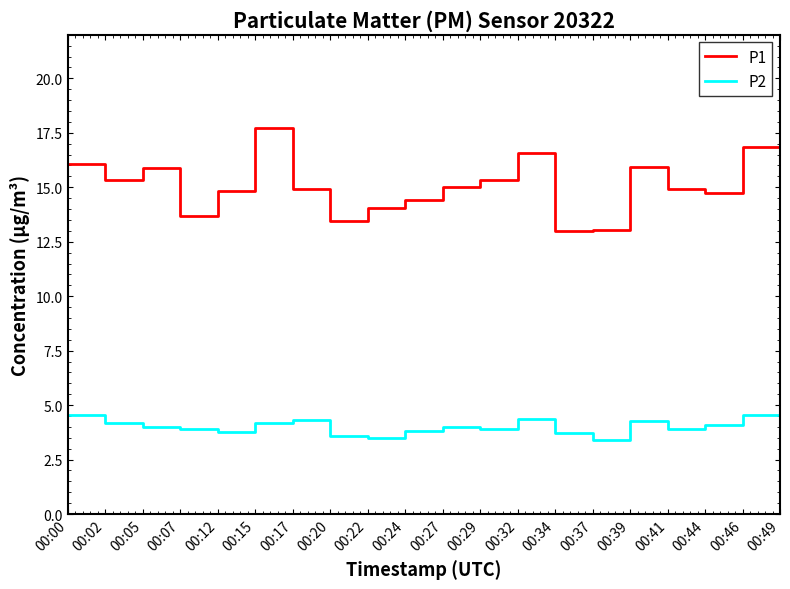

What is the total value across all series at 00:02?

19.5